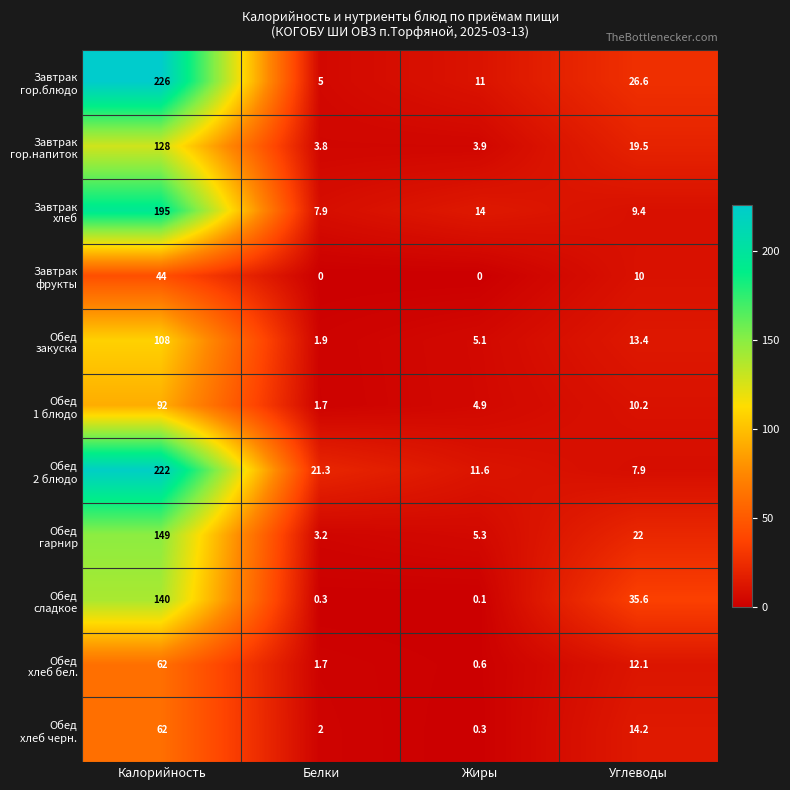

Which category has the highest value across all series?

Калорийность